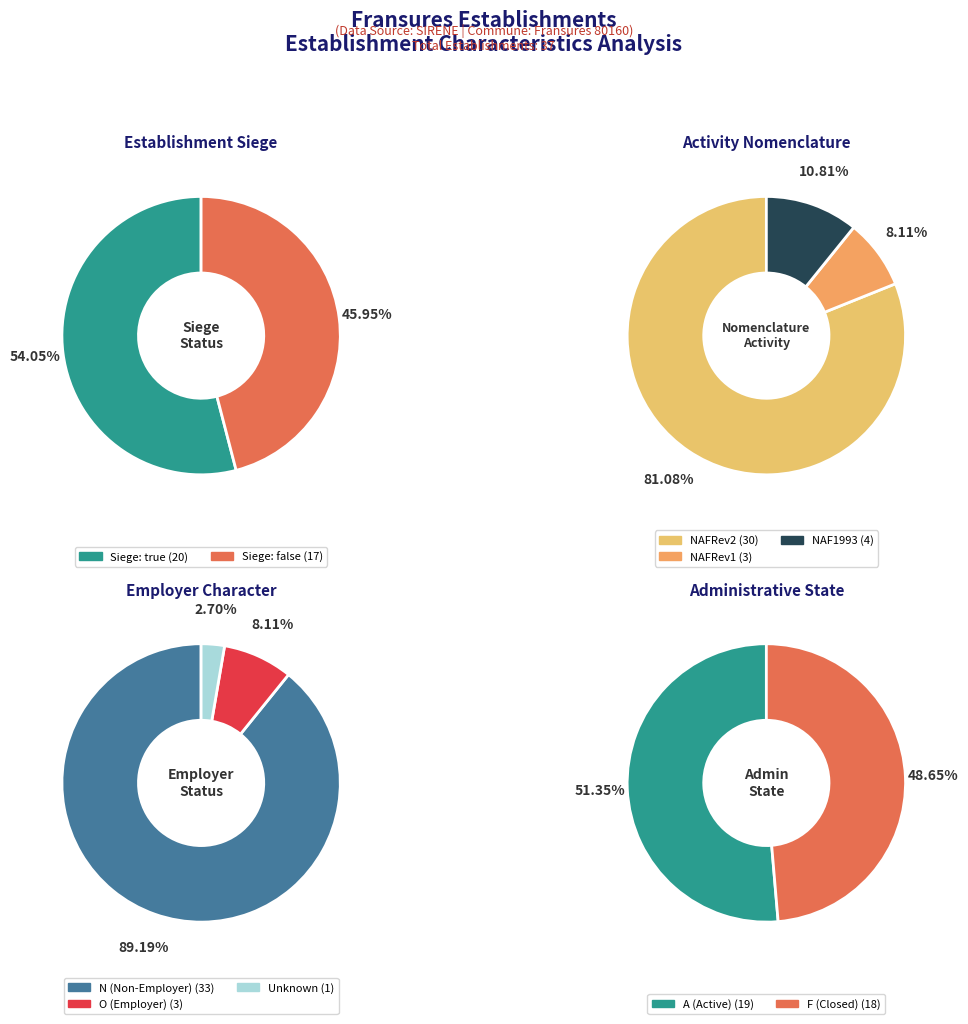

What is the total percentage of false and true?

100.0%